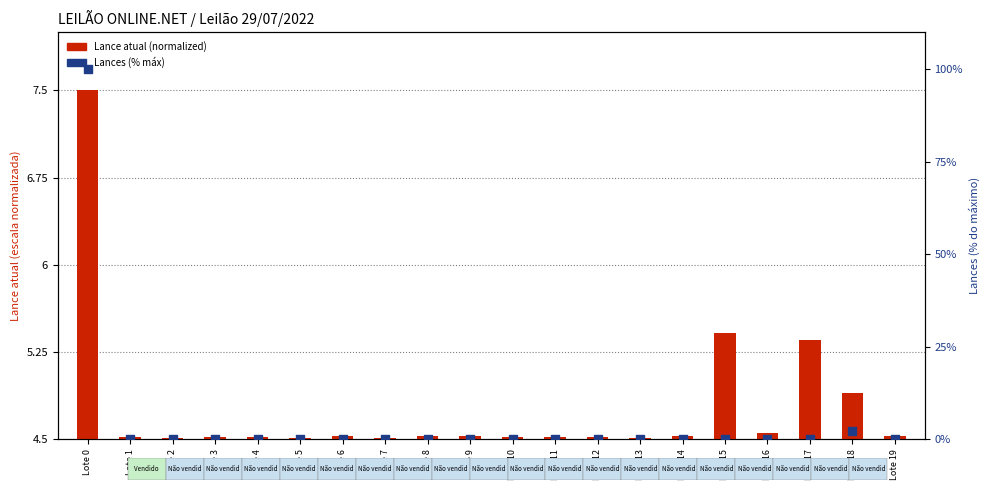

Which has a higher value, Lote 15 or Lote 4?

Lote 15